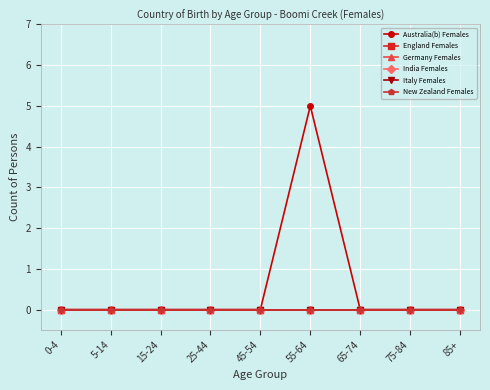

Does the chart display data point markers on the line(s)?

Yes